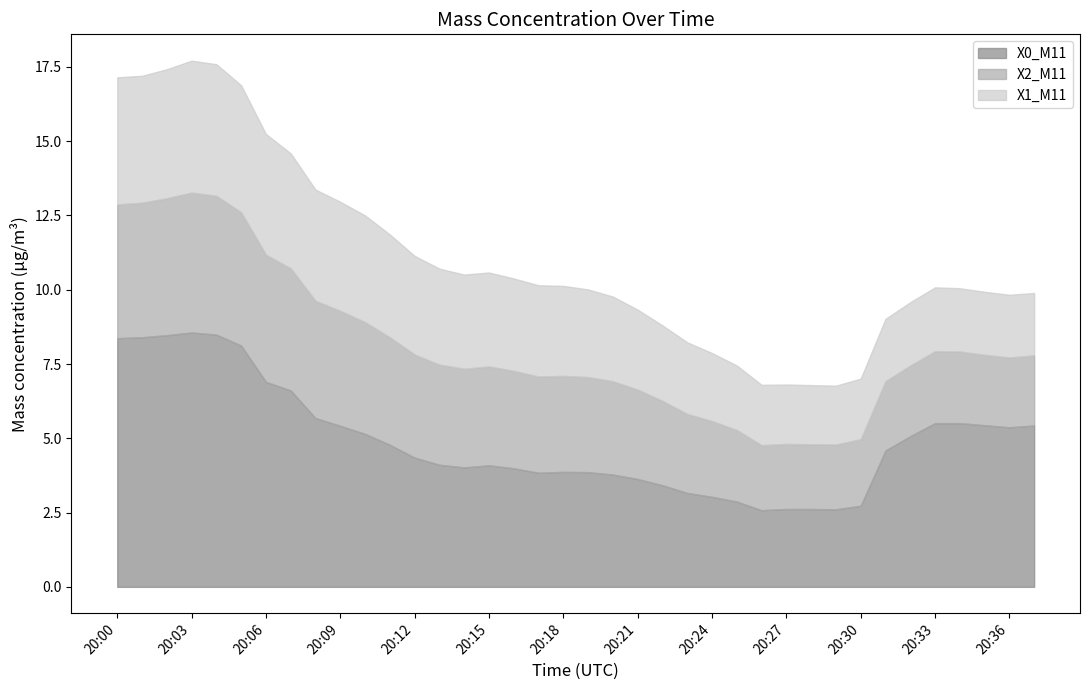

At 20:25, list the series in order from largest to smallest.

X0_M11, X2_M11, X1_M11